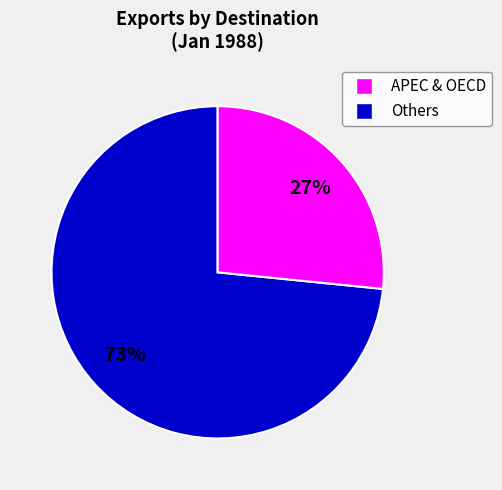

Is there a majority slice in this chart?

Yes